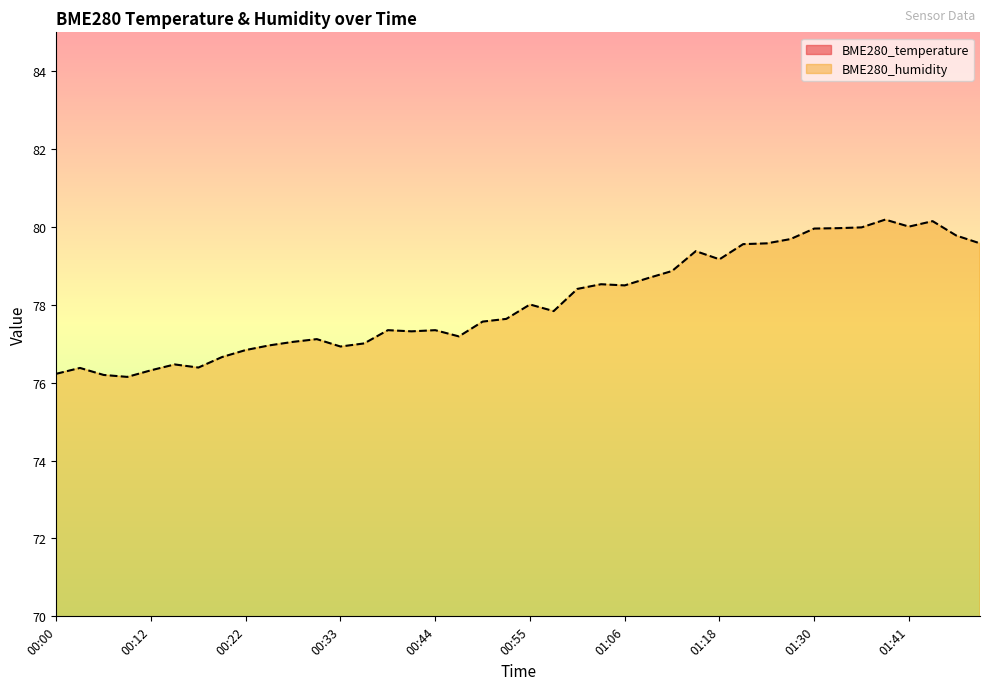

Does the chart display data point markers on the line(s)?

No